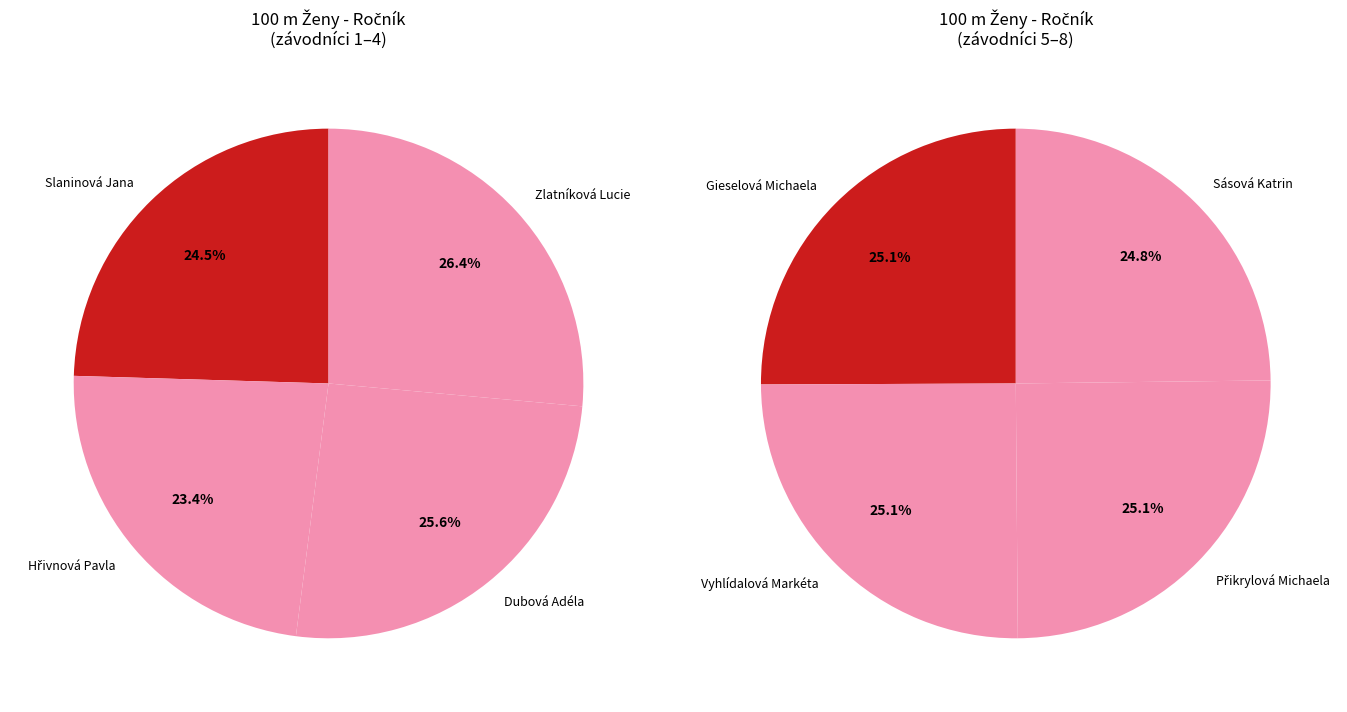

Which slice is the smallest?

Hřivnová Pavla